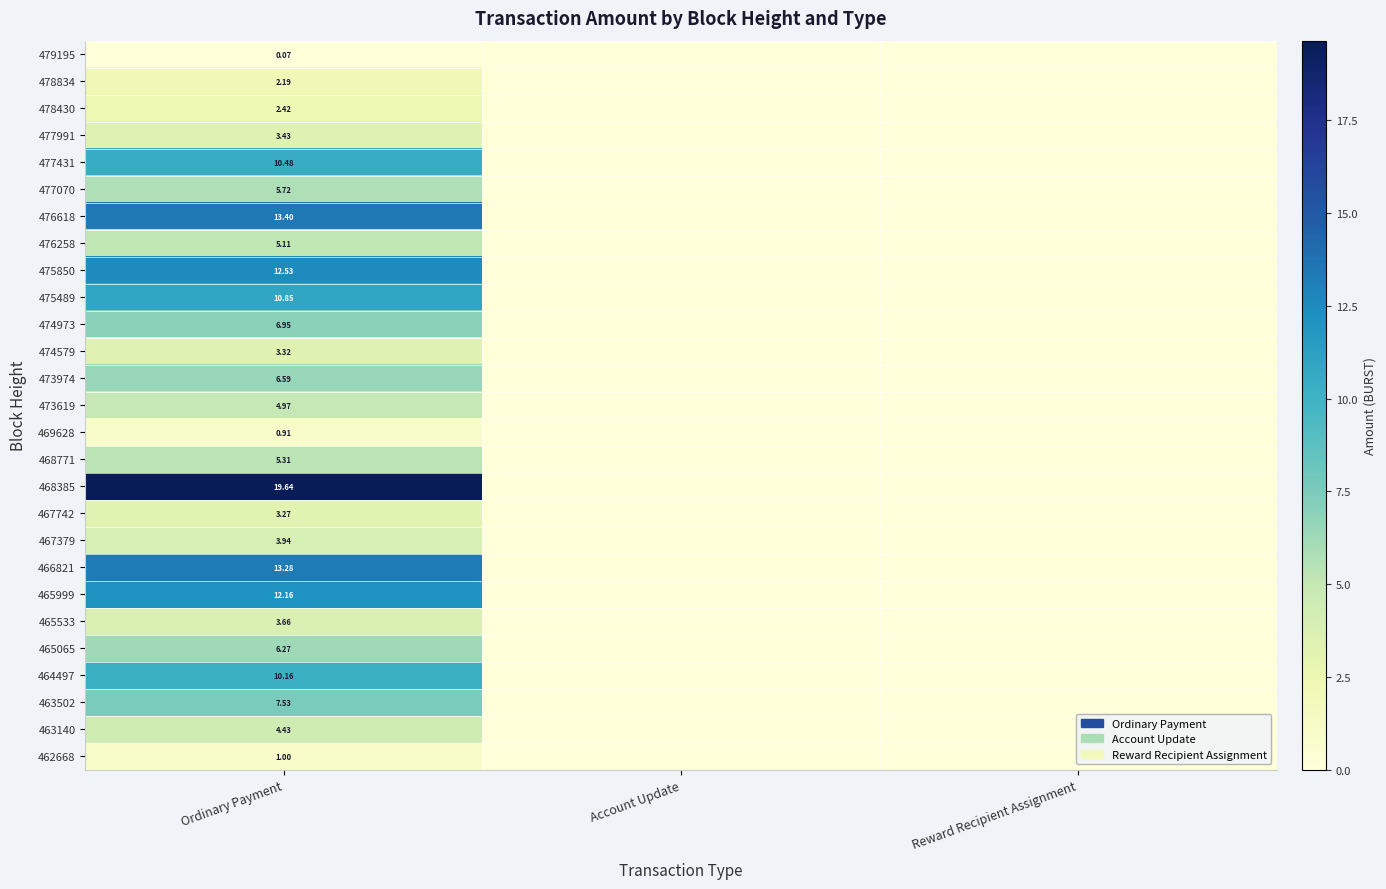

Which category has the lowest value in the 478430 series?

Account Update